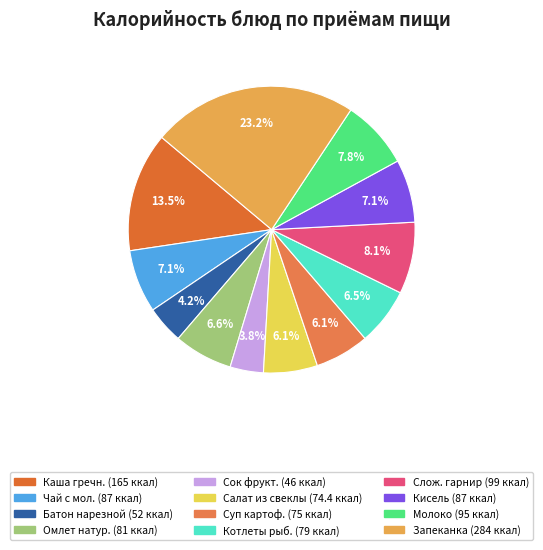

Which category has the biggest portion of the pie?

Запеканка из творога с морковью